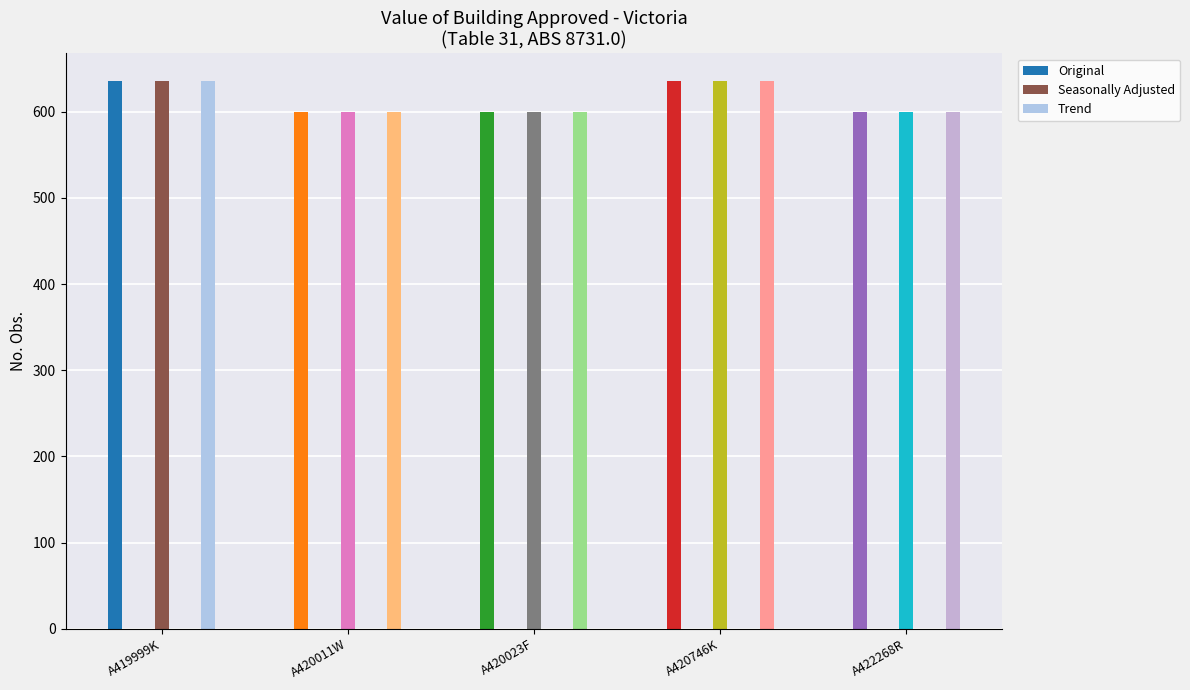

Is the value of Original at A420023F greater than the value of Seasonally Adjusted at A420011W?

No